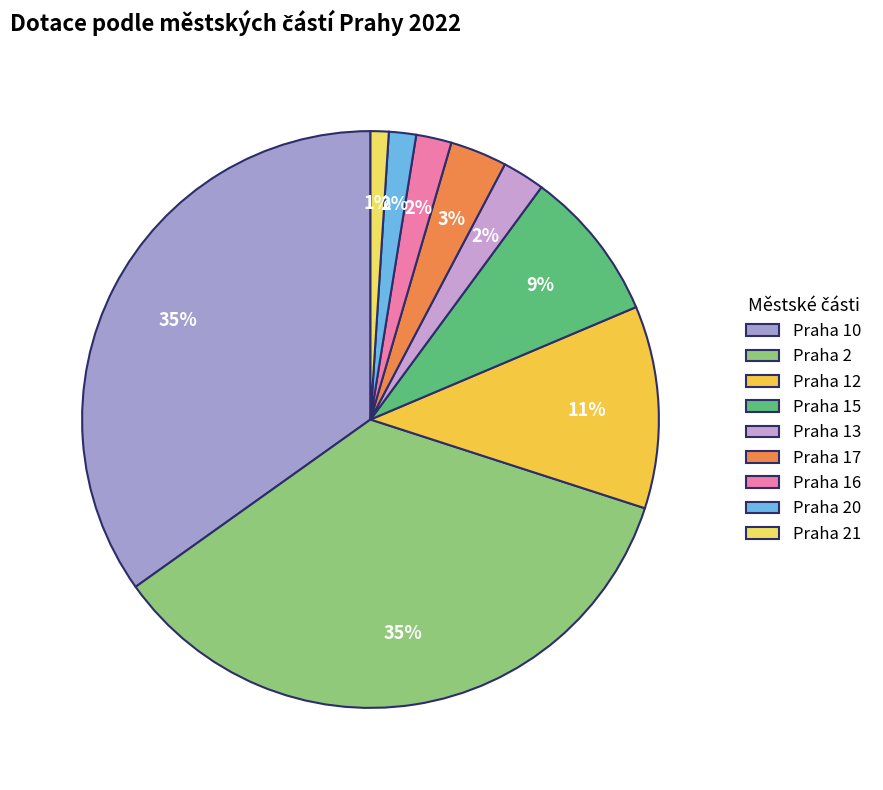

Is there a majority slice in this chart?

No